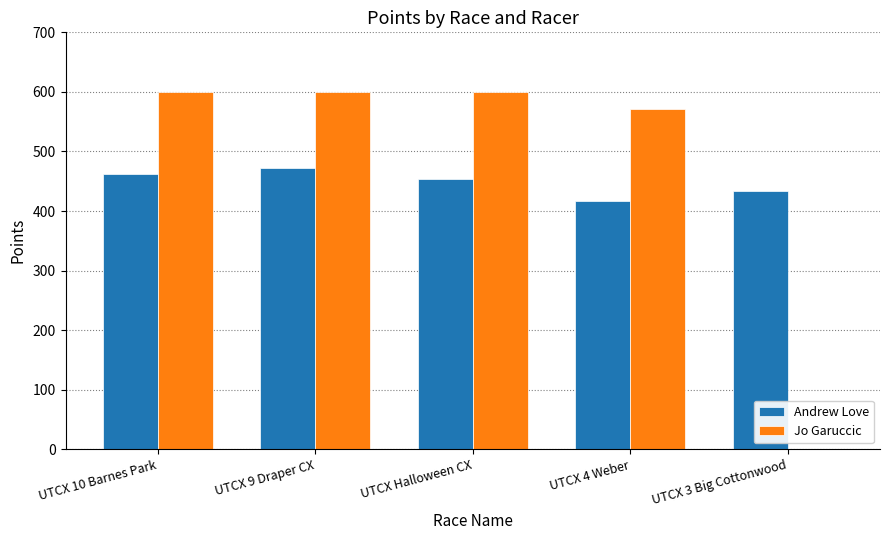

What is the sum of all Jo Garuccic values?

2370.1